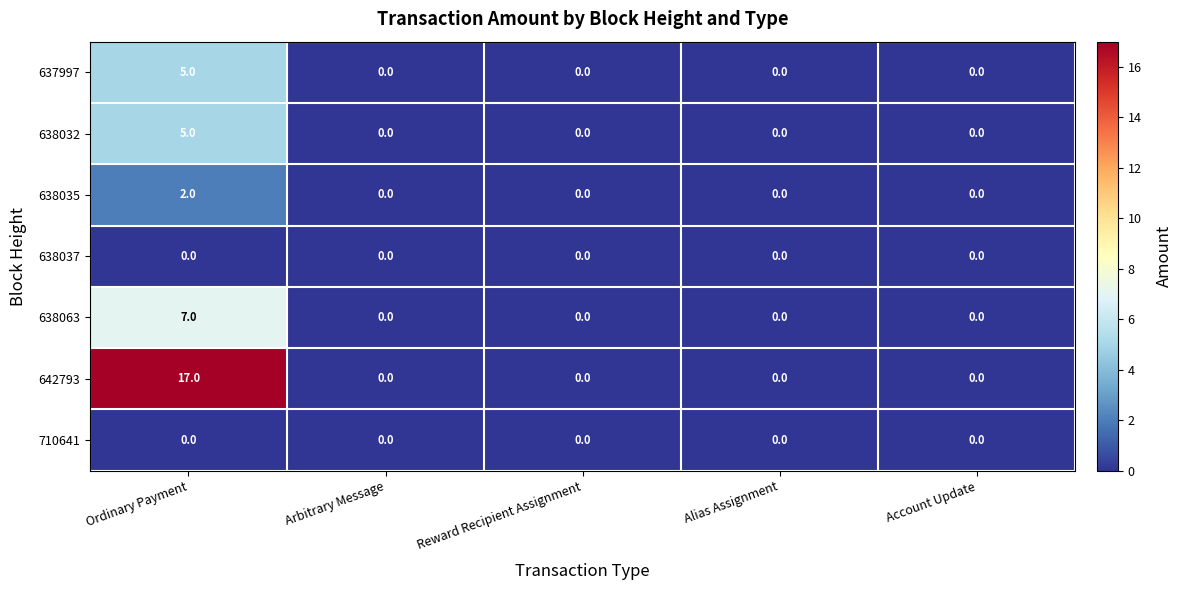

What is the difference between the highest and lowest values at Ordinary Payment?

17